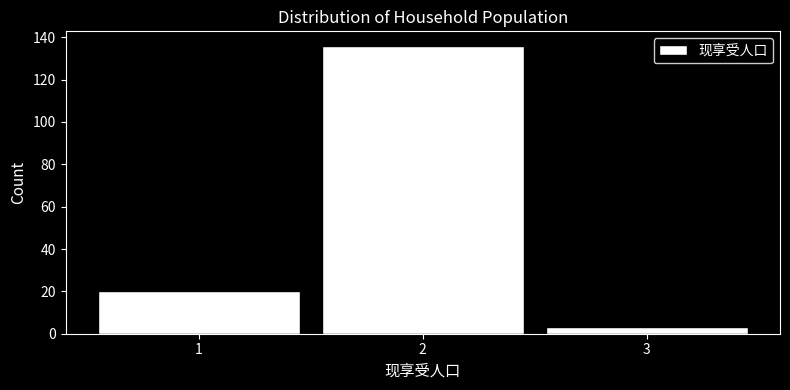

Reading left to right, list every bar in this chart as the range it spans on the x-axis followed by its height. The values are not printed on the chart, so give them approximately, as read against the axis.

0.5 to 1.5: 20
1.5 to 2.5: 136
2.5 to 3.5: 4